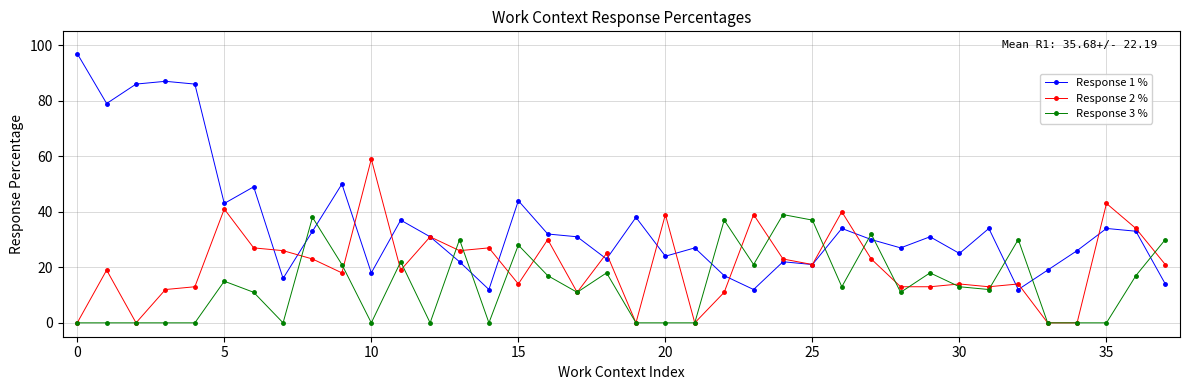

What are all the series names shown in the legend?

Response 1 %, Response 2 %, Response 3 %